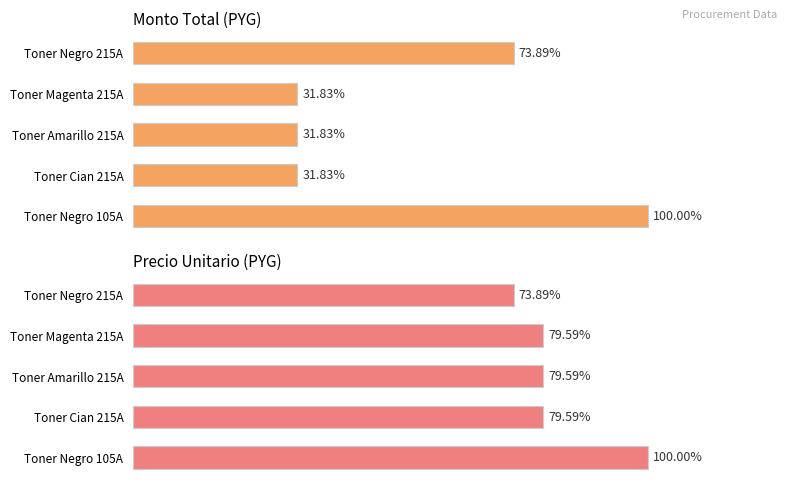

How many groups of bars are there?

5